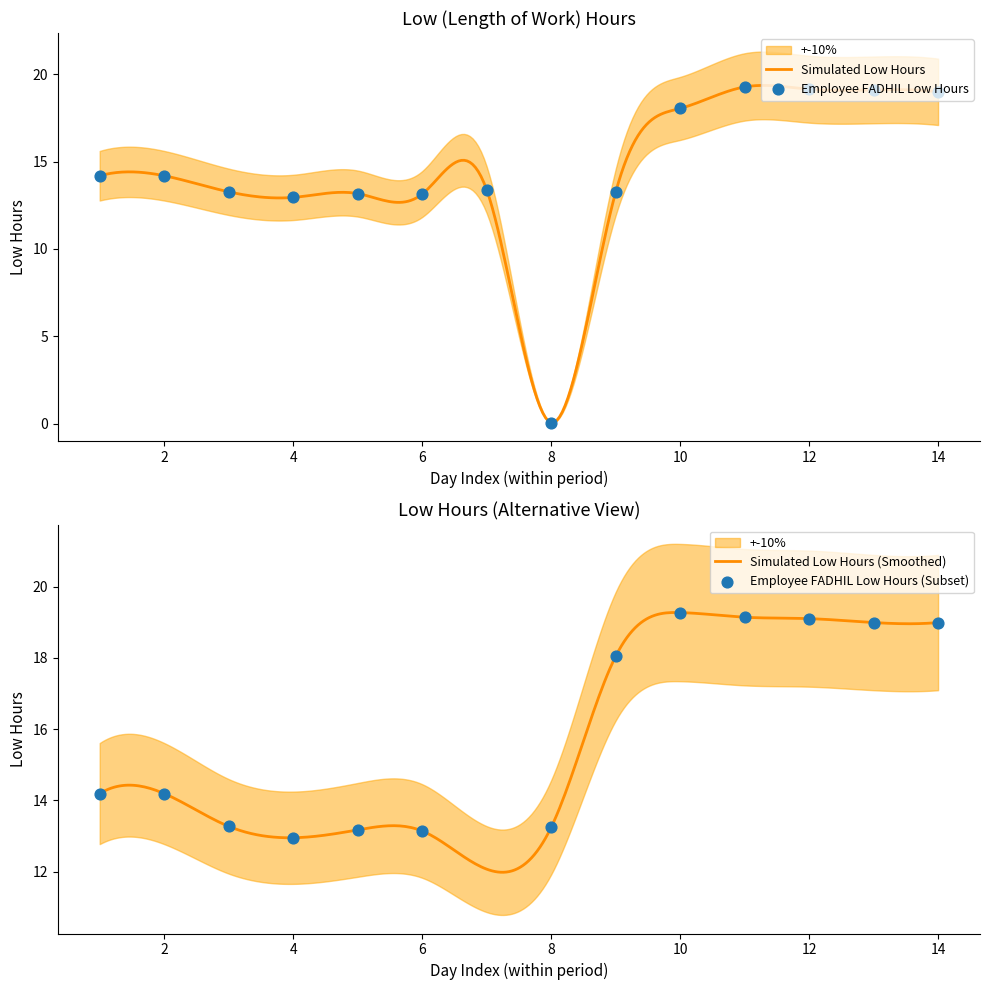

Which has a higher value, 3 Wed or 4 Thu?

3 Wed